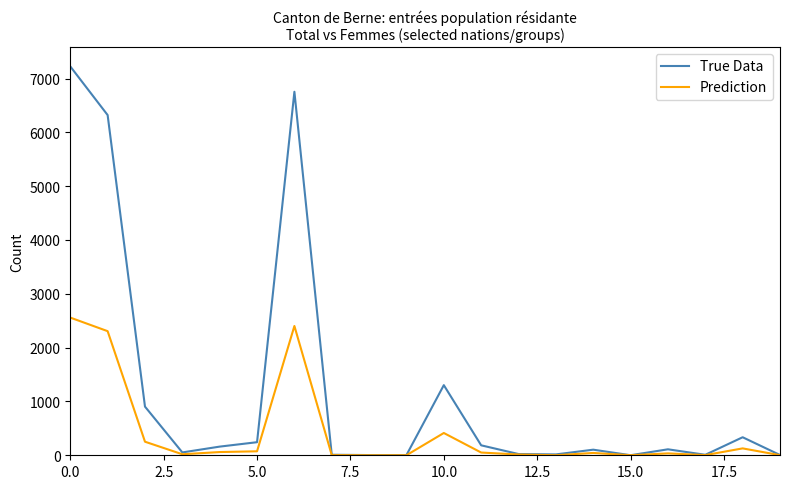

Which series has the largest range (max minus min)?

True Data